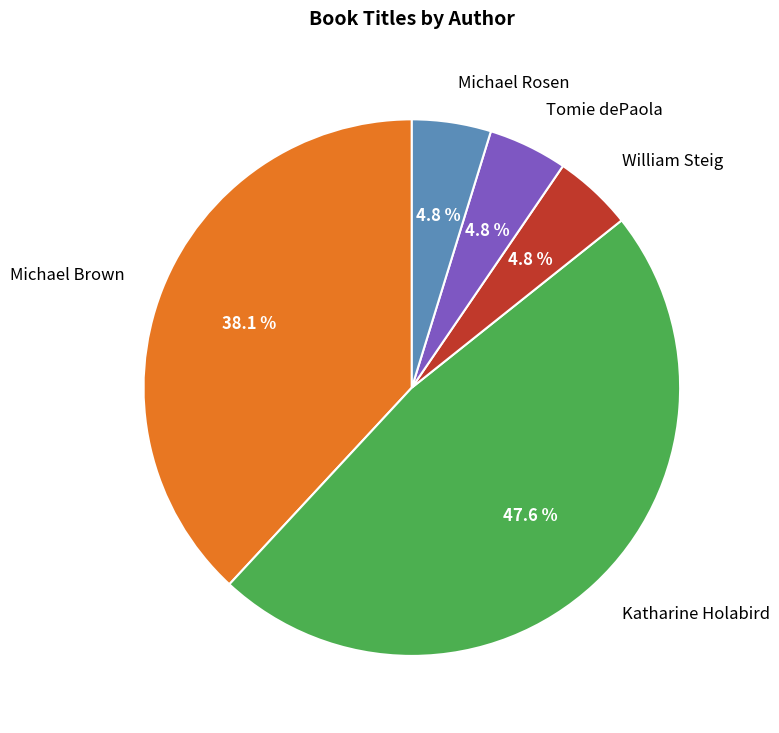

Is there a majority slice in this chart?

No